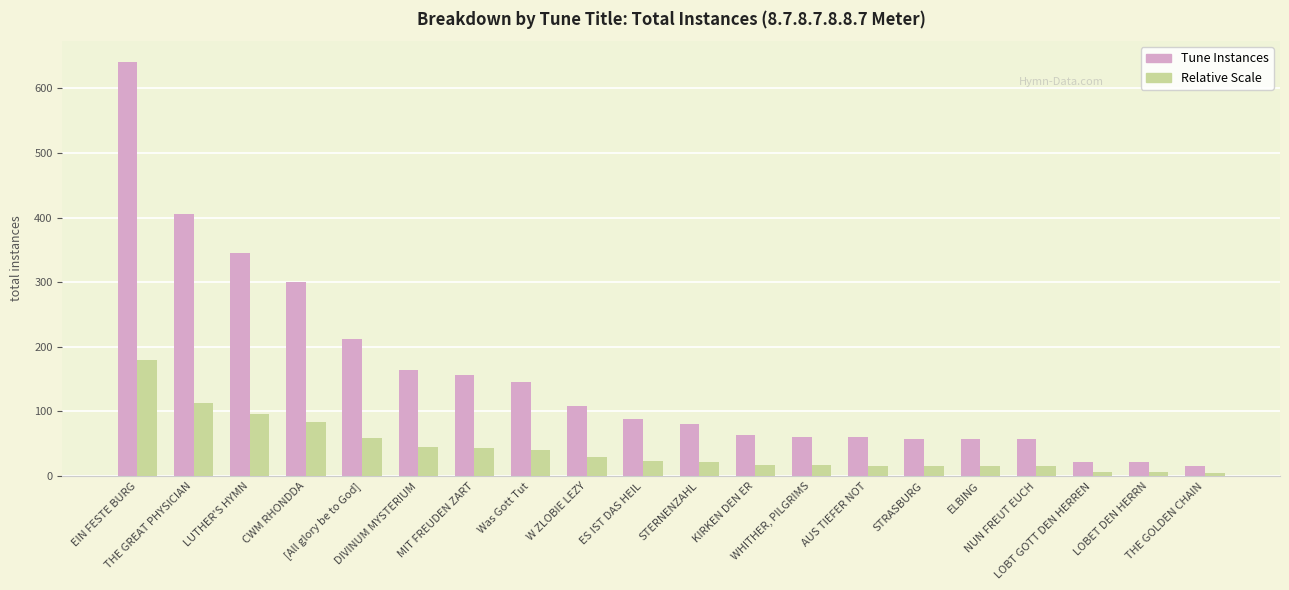

Which category has the highest value in the Relative Scale series?

EIN FESTE BURG